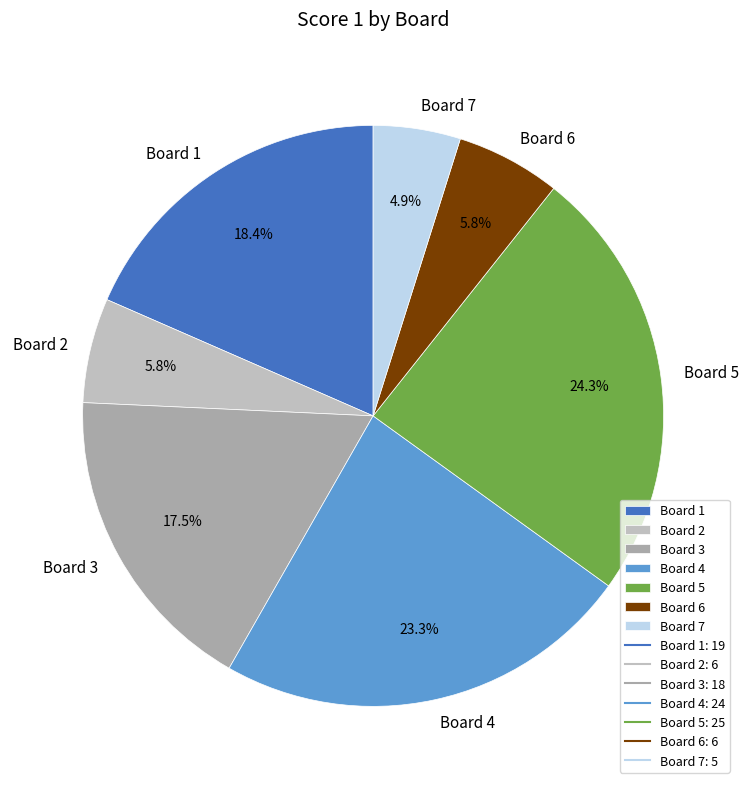

Between Board 1 and Board 3, which is larger?

Board 1